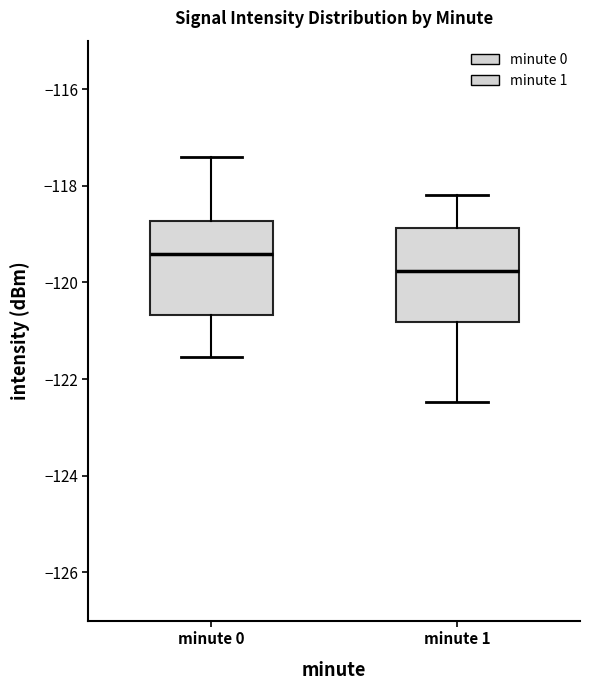

Reading left to right, read every box against the y-axis: the position of its median line, the range the box covers, and the ends of its whiskers. The values are not printed on the chart, so give them approximately, as read against the axis.

minute 0: median -119.4, box -120.6 to -118.8, whiskers -121.6 to -117.4
minute 1: median -119.8, box -120.8 to -118.8, whiskers -122.4 to -118.2